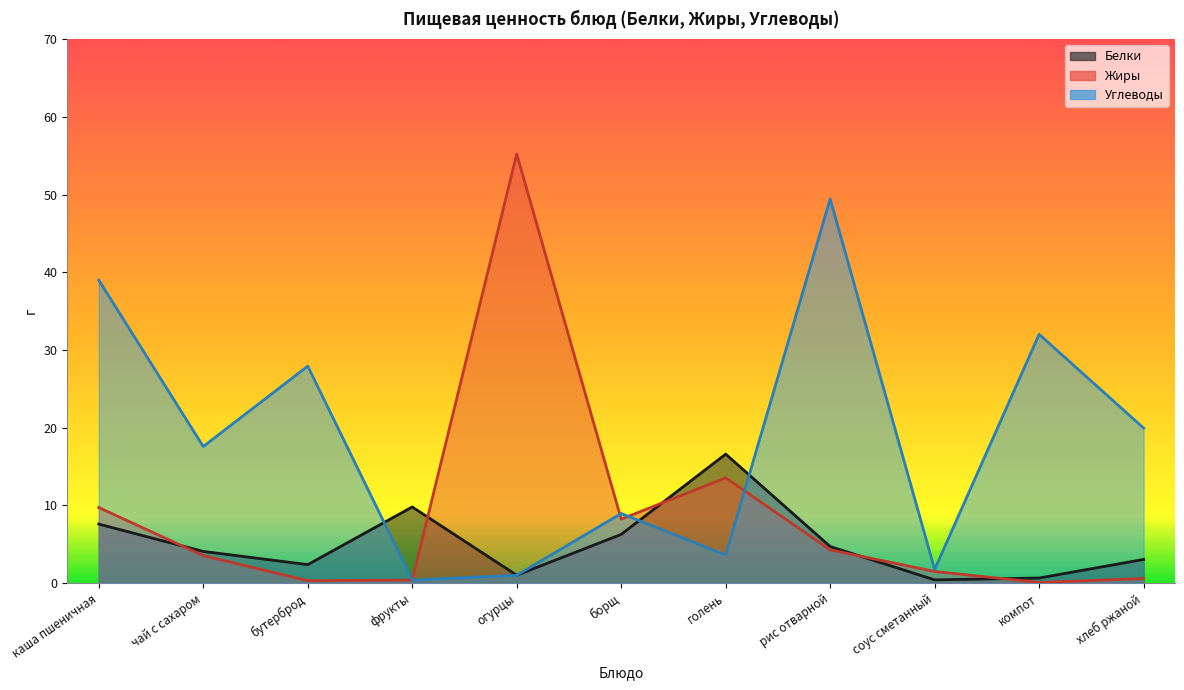

Is the value of Жиры at каша пшеничная greater than the value of Белки at голень?

No